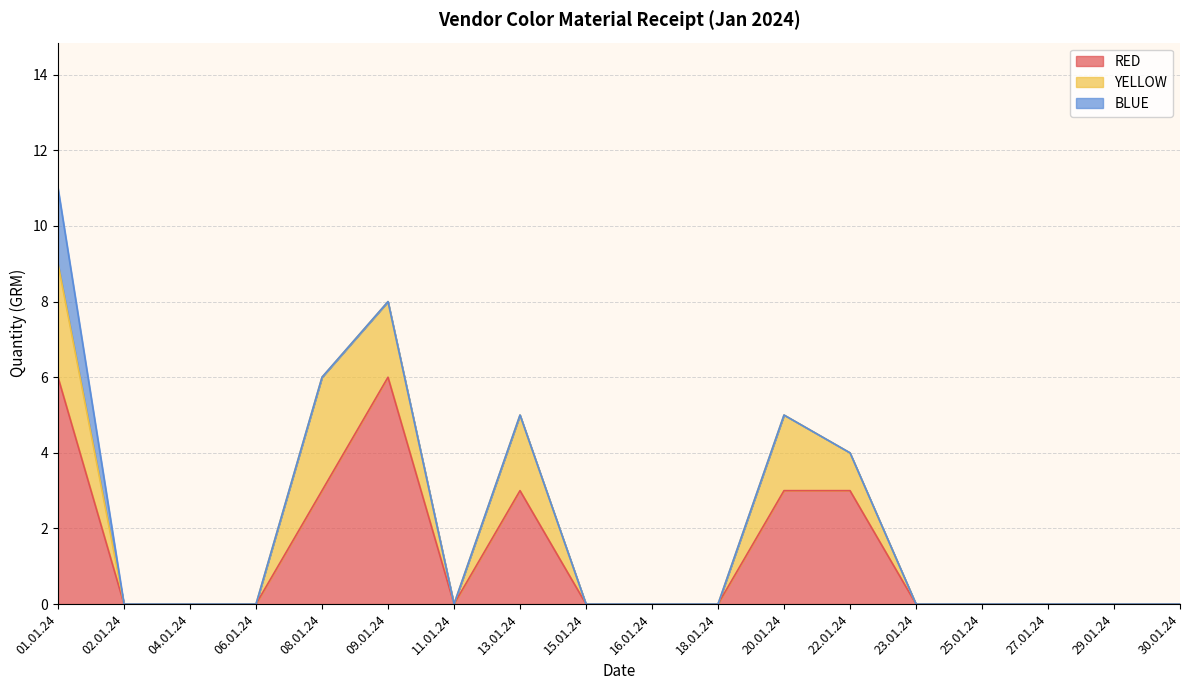

True or false: RED has more than 0 interior local peaks.

True